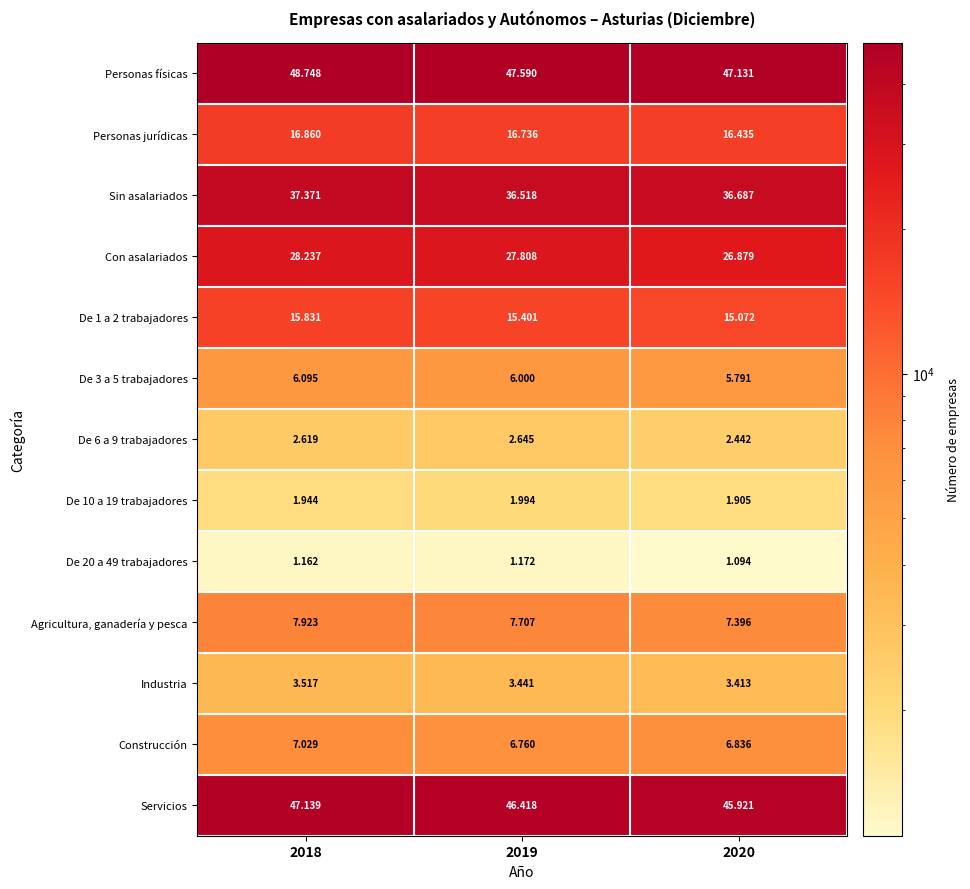

What is the total value across all series at 2020?

217002